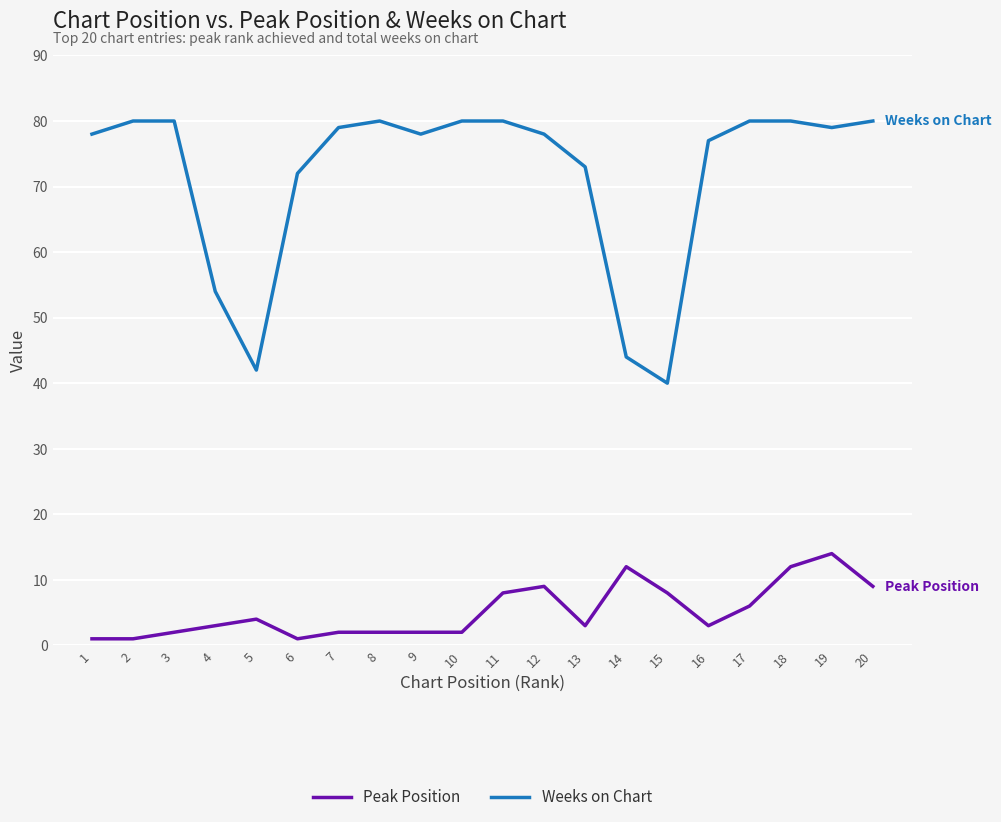

What is the difference between the highest and lowest values at 7?

77